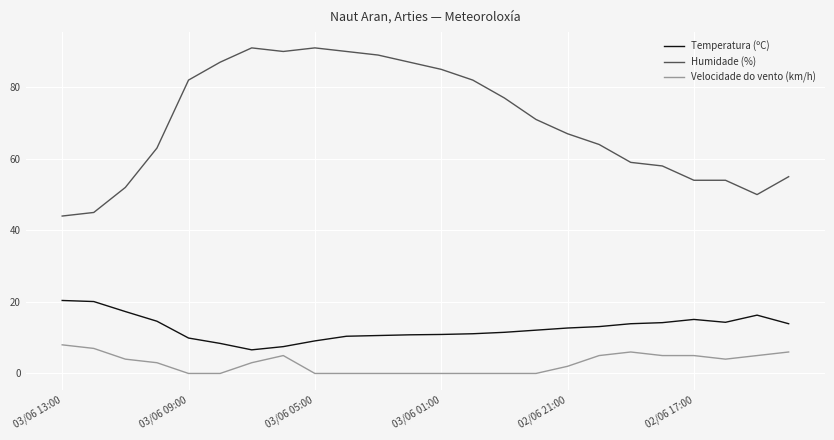

True or false: Velocidade do vento (km/h) and Temperatura (ºC) intersect in this chart.

False